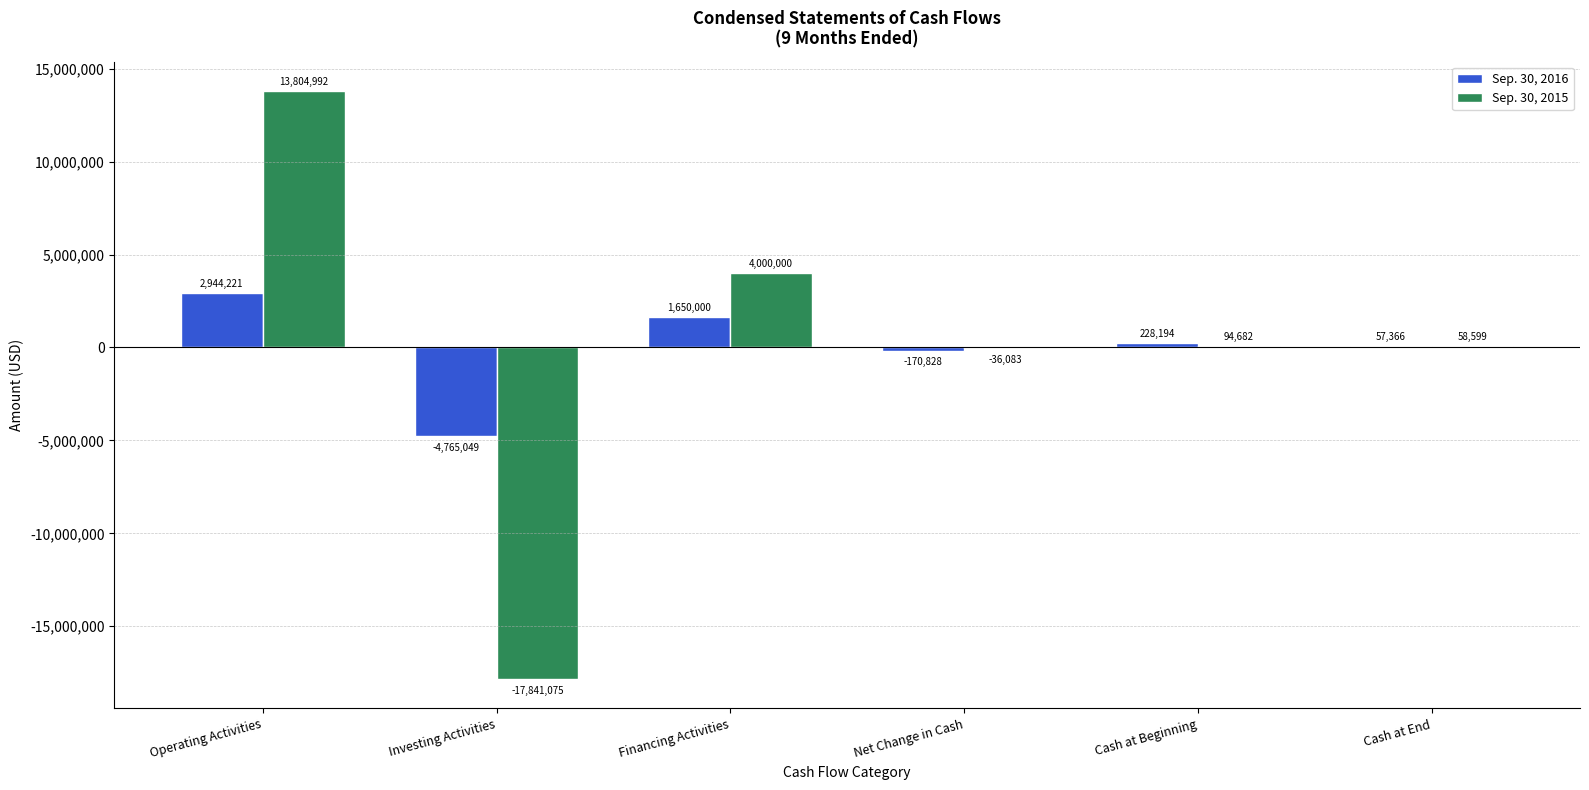

Which category has the highest value in the Sep. 30, 2016 series?

Operating Activities